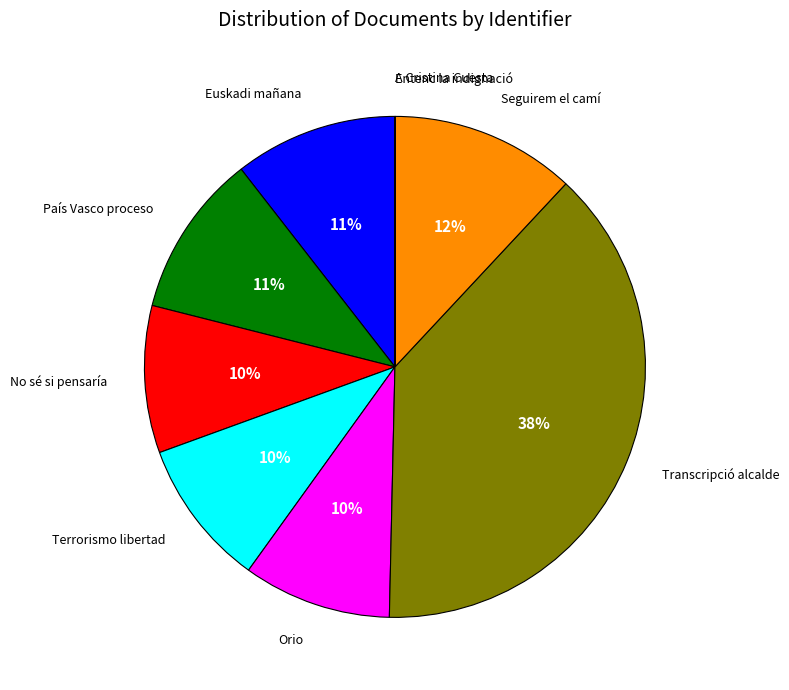

To the nearest percent, what is the average slice percentage?

11%